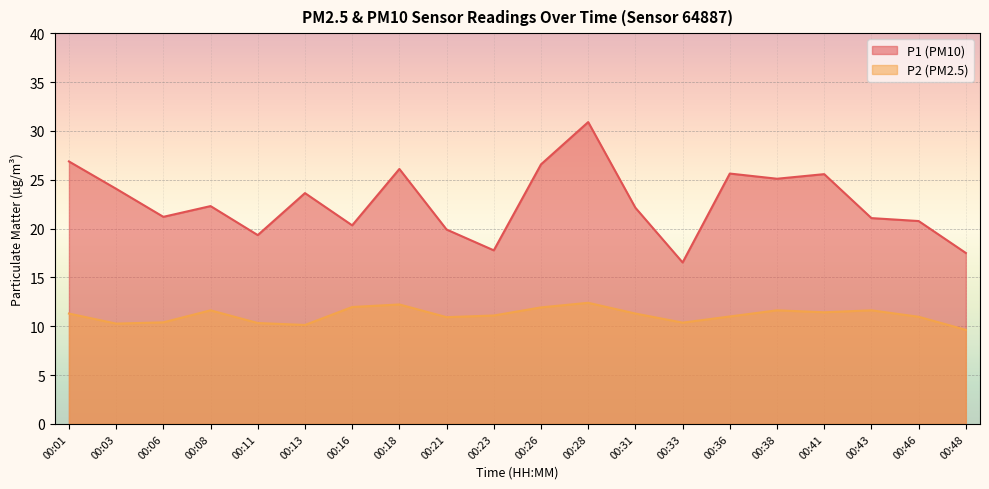

Which has a higher value, 00:41 or 00:28?

00:28